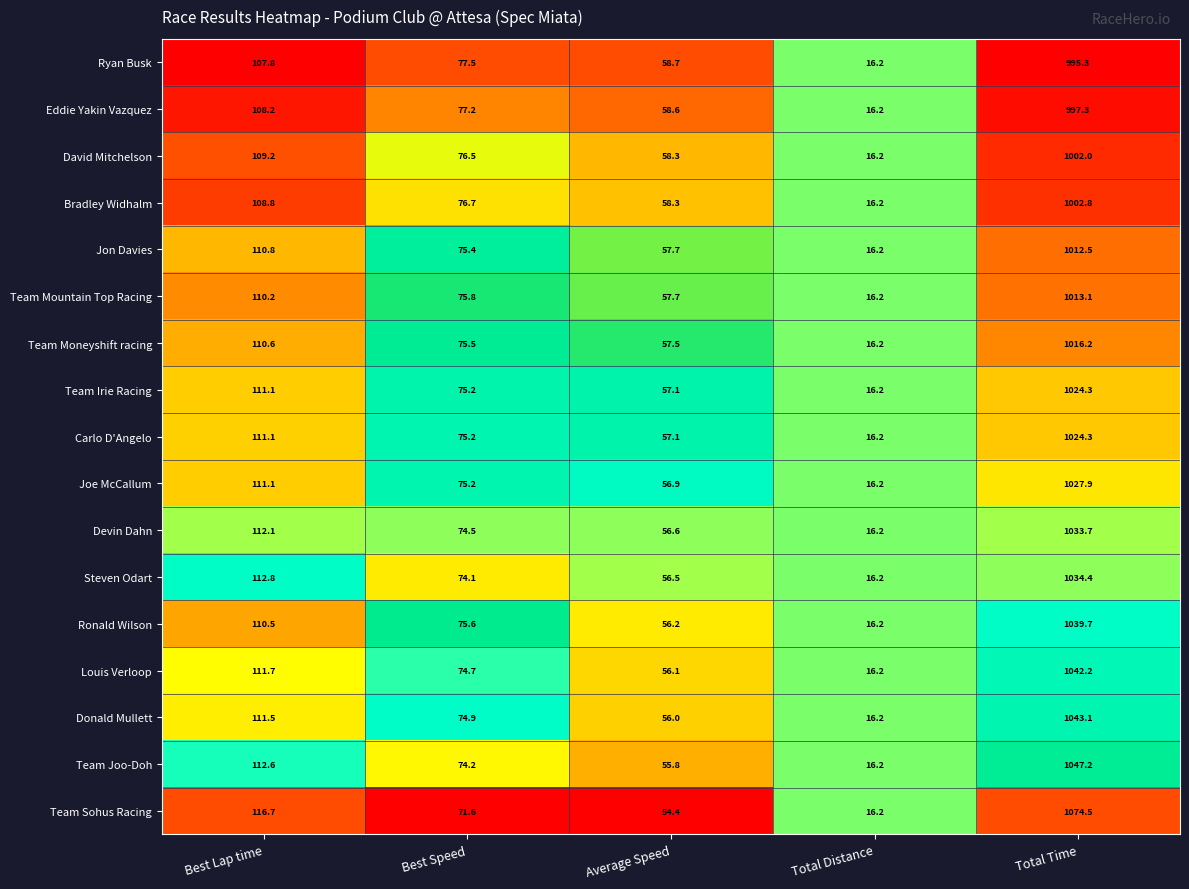

List the labels in order of Team Joo-Doh value, smallest first.

Total Distance, Average Speed, Best Speed, Best Lap time, Total Time